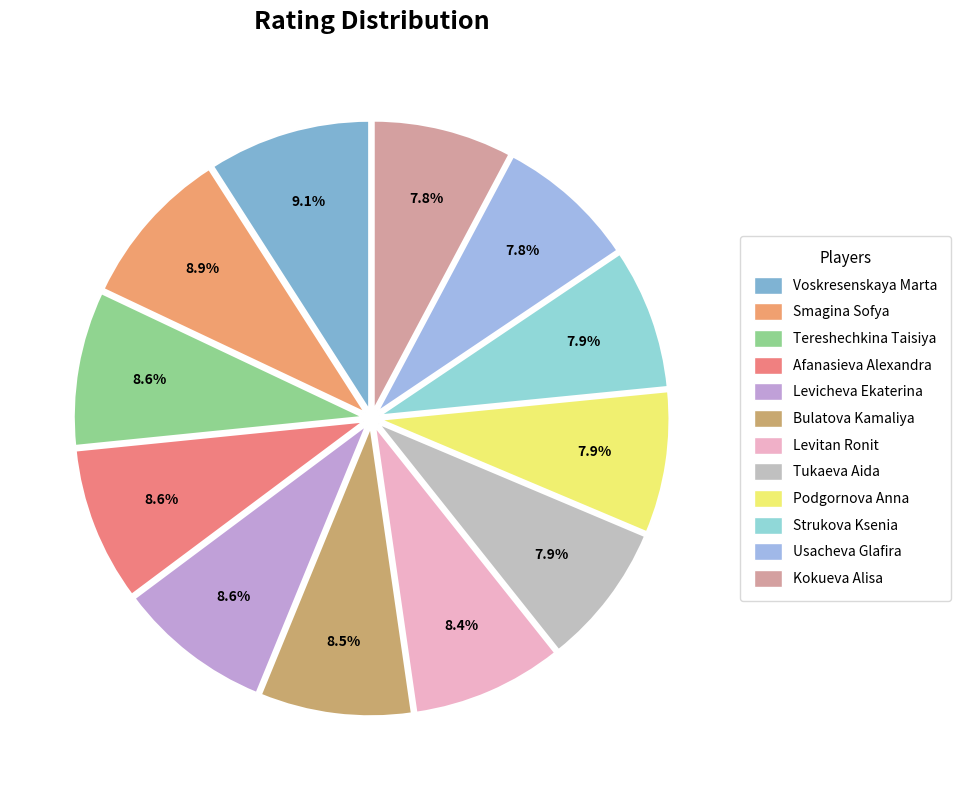

What percentage is NOT represented by Levicheva Ekaterina?

91.4%